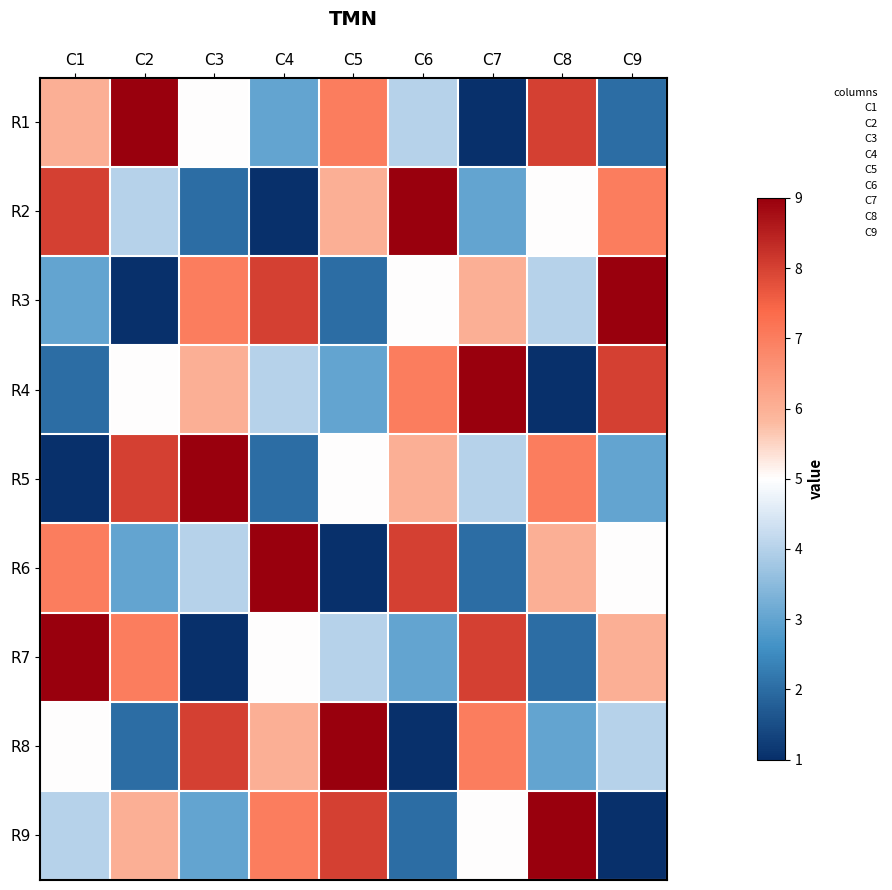

What is the sum of the R4 values at C2 and C1?

7